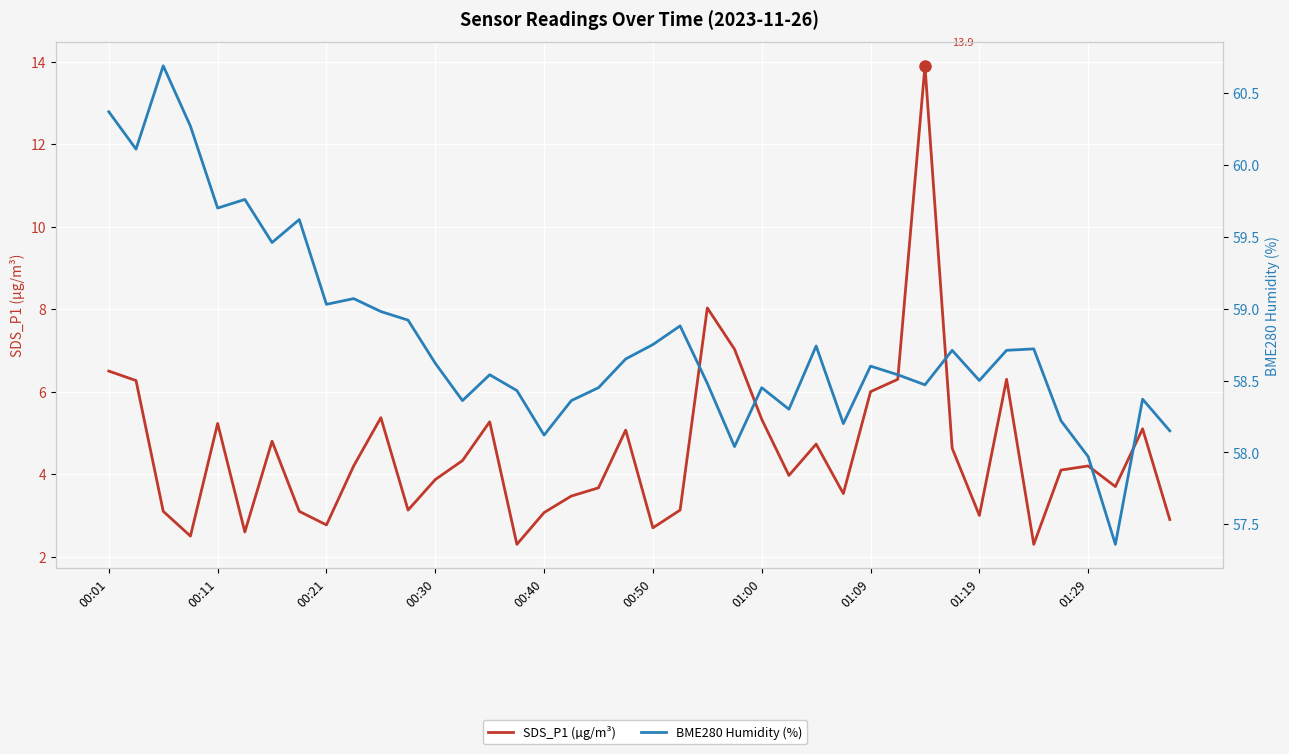

What is the value of the SDS_P1 (µg/m³) point at the 25th from the left?

5.3